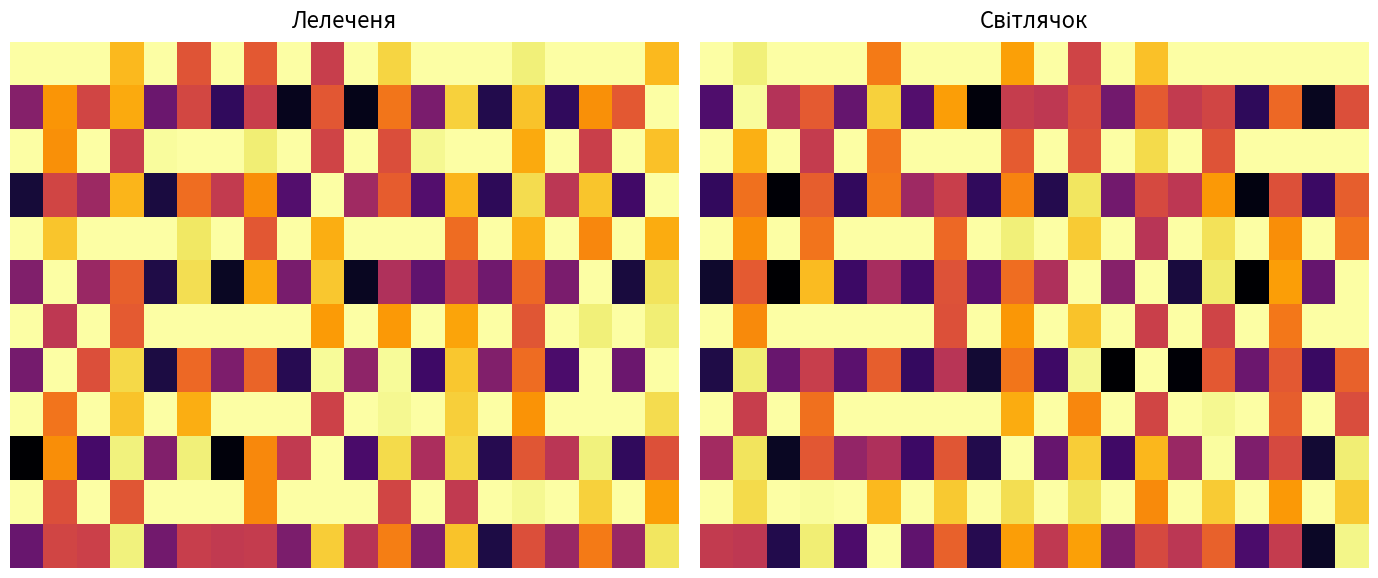

What is the difference between the highest and lowest values at 16?

1.0